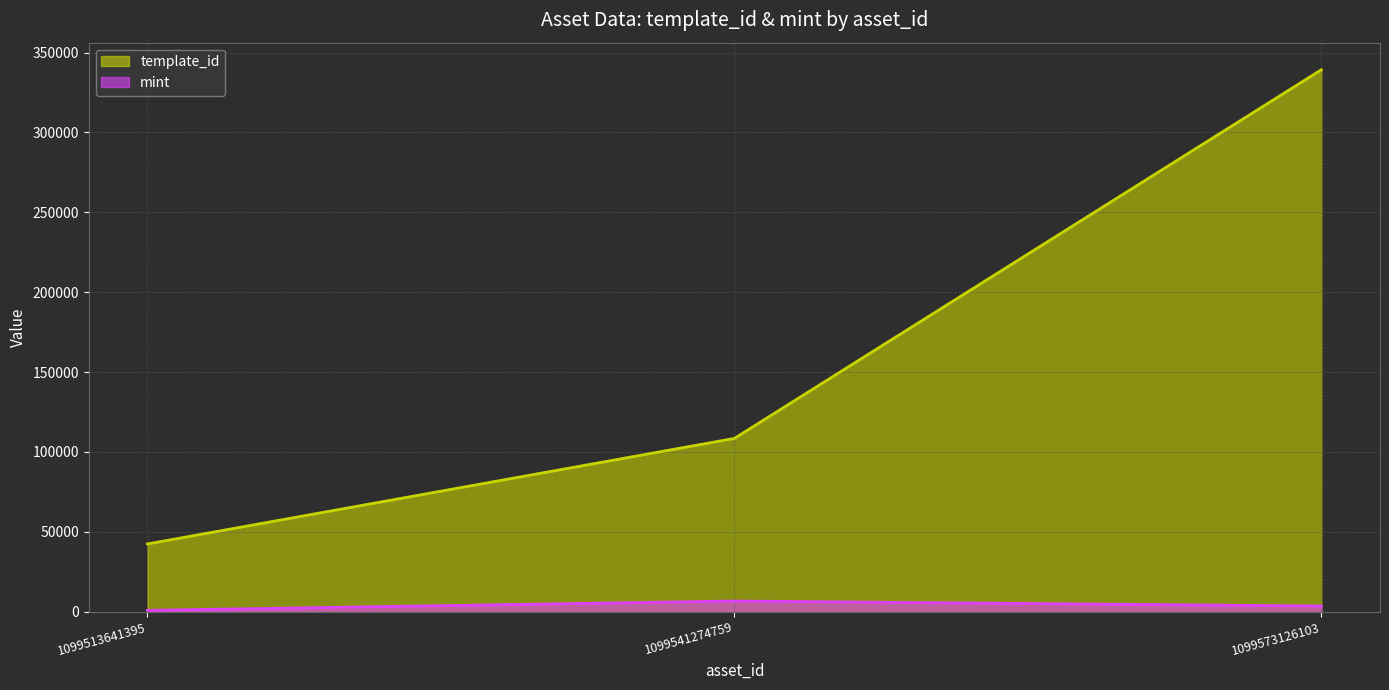

What is the average value of the mint series?

3700